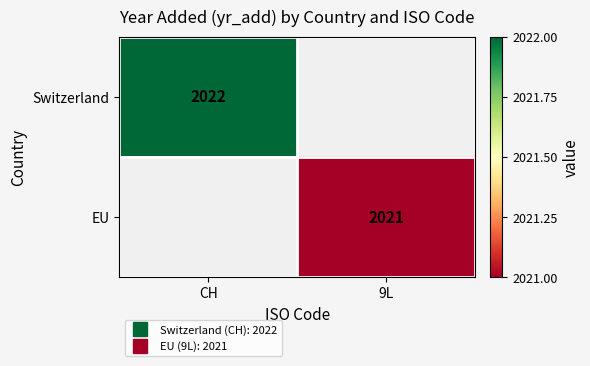

At which category does the chart reach its peak across all series?

CH